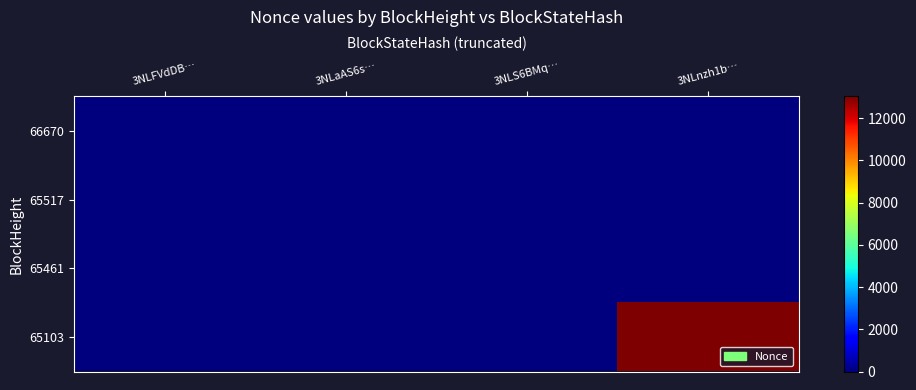

How many series are shown in this chart?

4